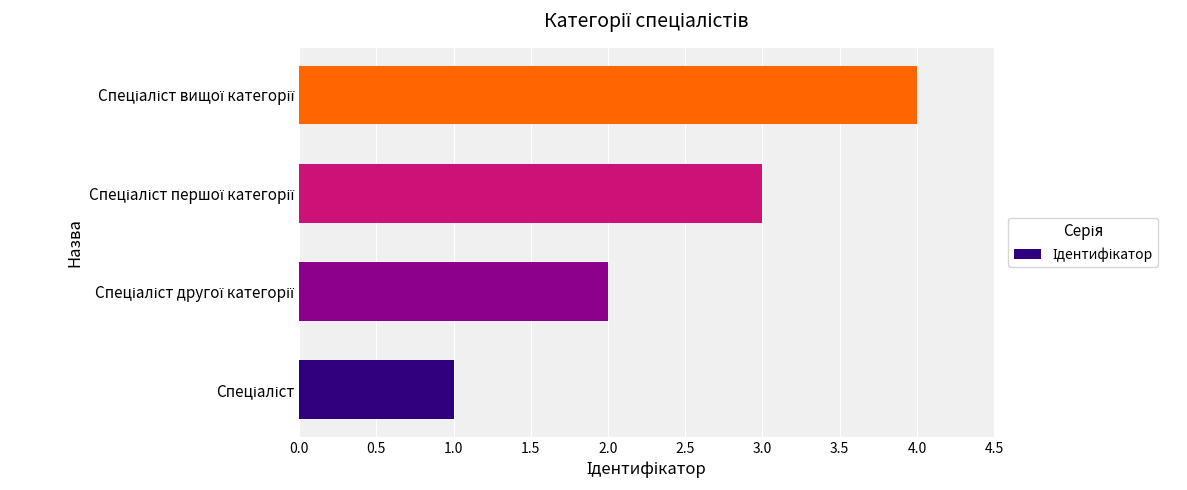

What is the maximum value shown in the chart?

4